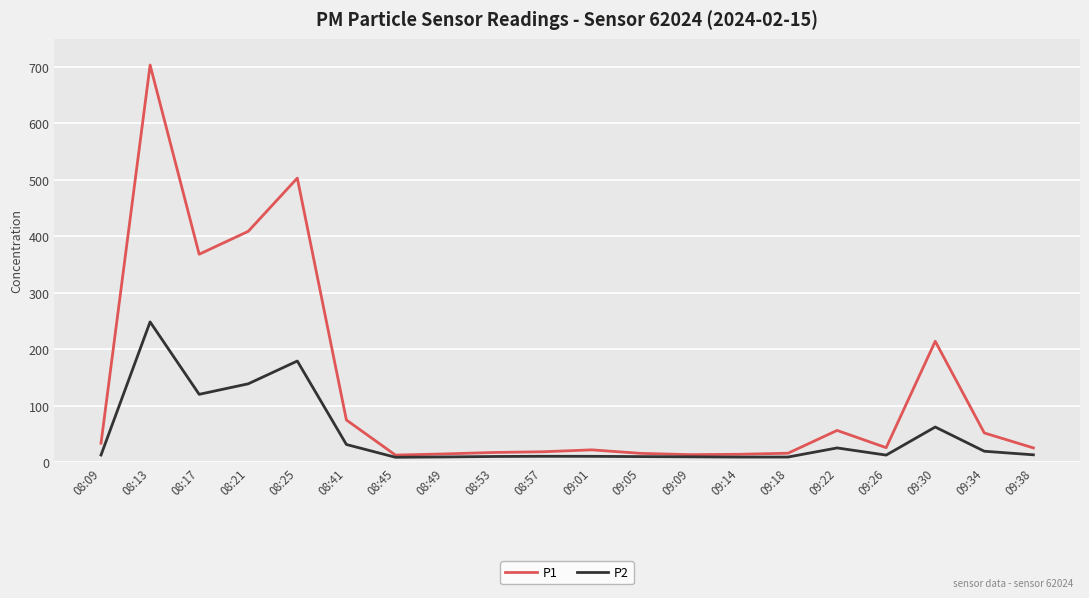

Which series has the largest total across all categories?

P1